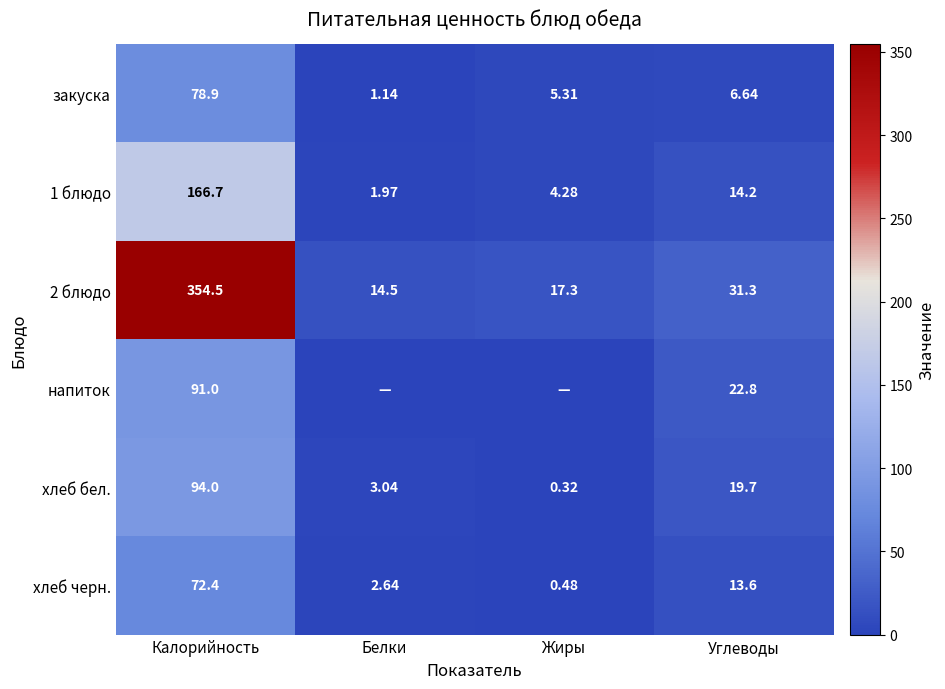

At which label is 2 блюдо closest to 184?

Углеводы